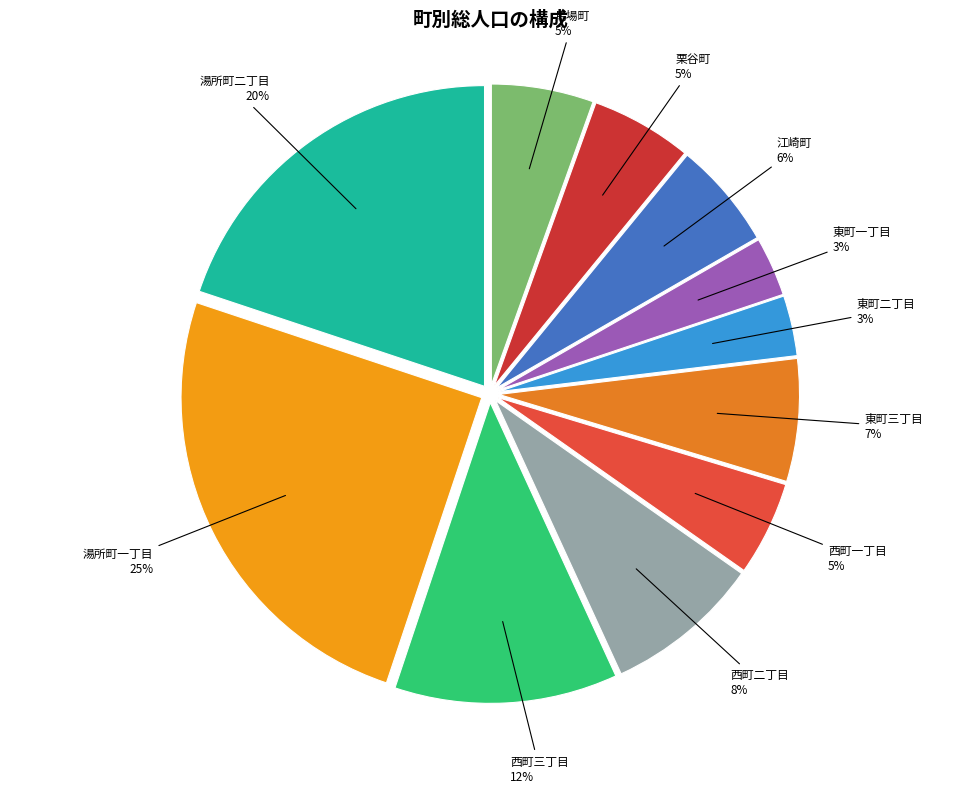

True or false: 栗谷町 accounts for 20% of the total.

False